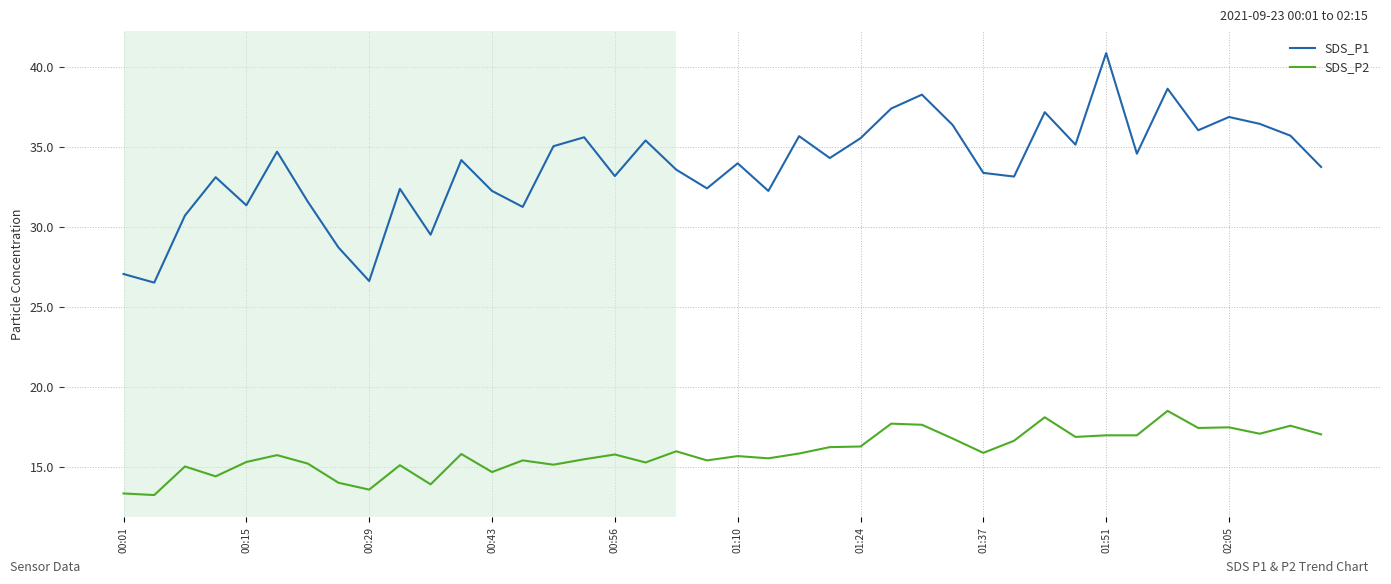

True or false: SDS_P1 and SDS_P2 cross at least once.

False